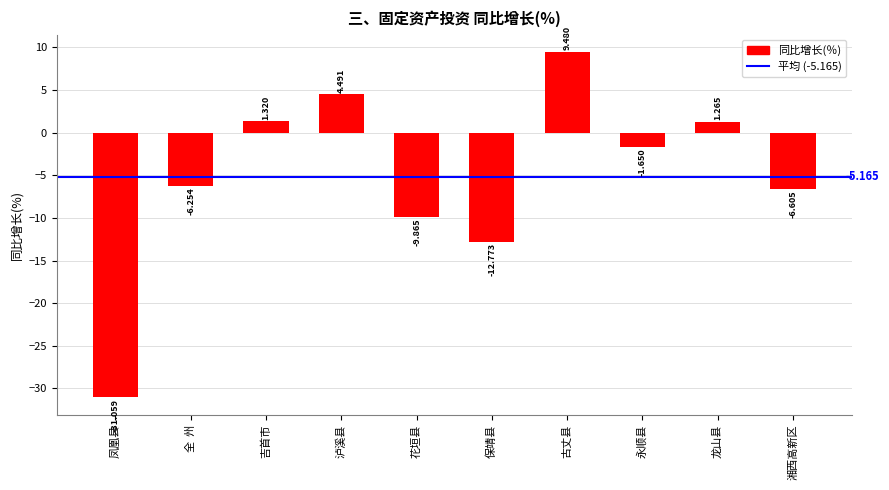

What is the maximum value shown in the chart?

9.5